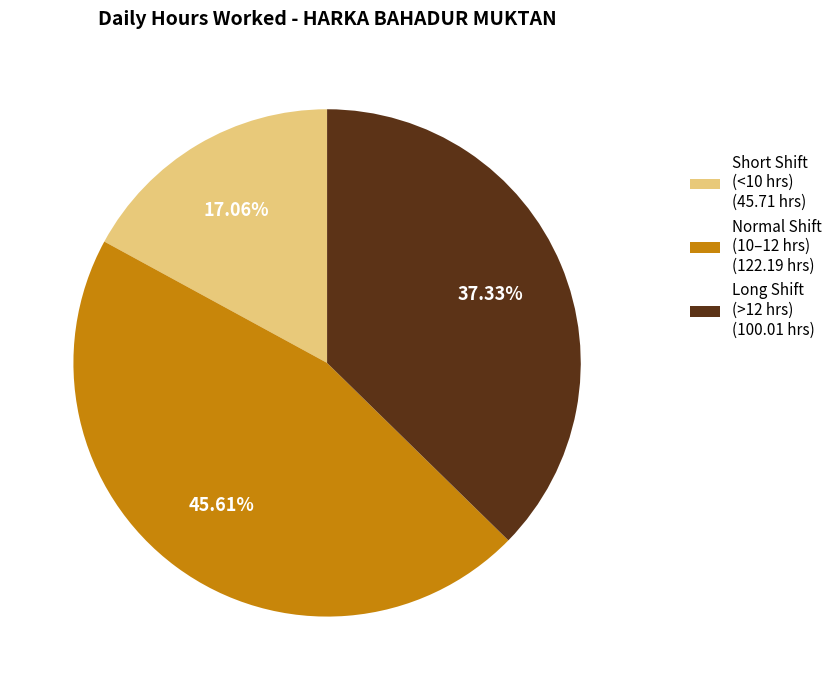

Which has a higher value, Short Shift (<10 hrs) (45.71 hrs) or Long Shift (>12 hrs) (100.01 hrs)?

Long Shift (>12 hrs) (100.01 hrs)